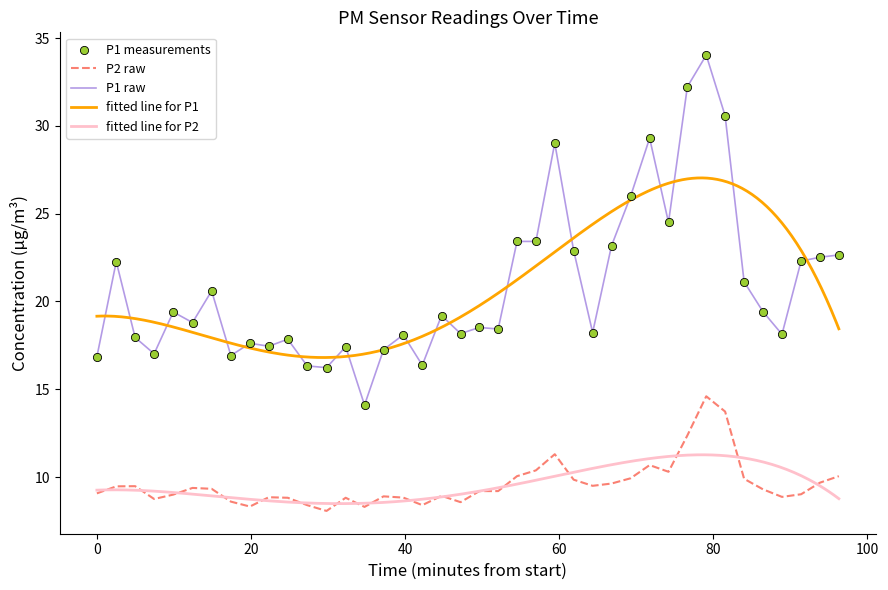

True or false: P2 raw and P1 raw intersect in this chart.

False